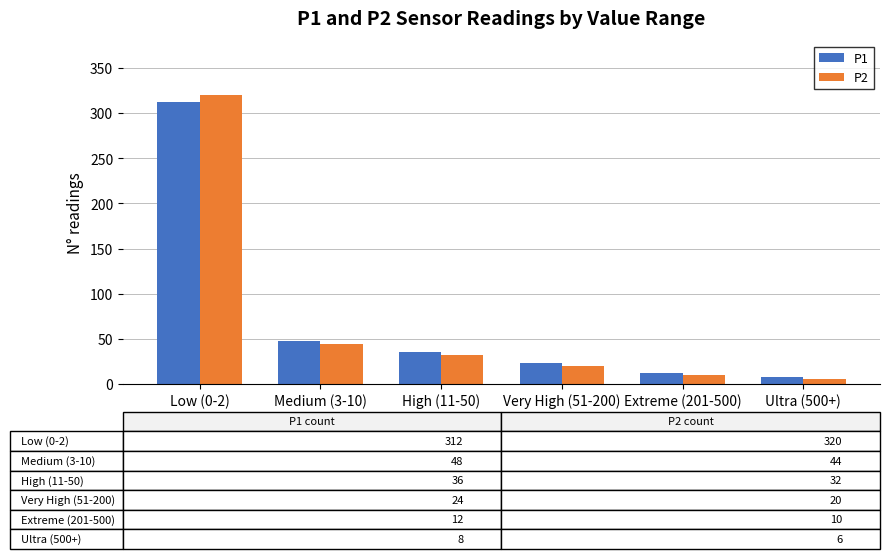

How many series are shown in this chart?

2